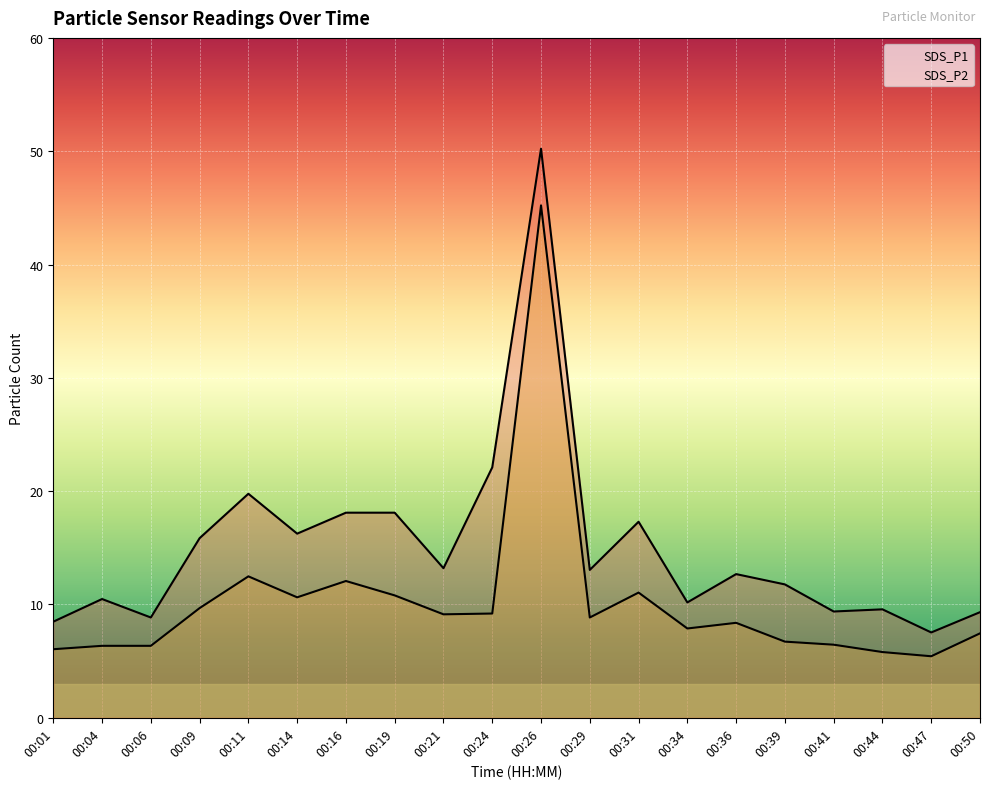

Reading left to right, extract all data points from this chart.

SDS_P1: 00:01=8.5	00:04=10.5	00:06=8.8	00:09=15.8	00:11=19.8	00:14=16.2	00:16=18.1	00:19=18.1	00:21=13.2	00:24=22.1	00:26=50.2	00:29=13.1	00:31=17.3	00:34=10.2	00:36=12.7	00:39=11.8	00:41=9.4	00:44=9.6	00:47=7.5	00:50=9.3
SDS_P2: 00:01=6.0	00:04=6.3	00:06=6.3	00:09=9.7	00:11=12.5	00:14=10.6	00:16=12.1	00:19=10.8	00:21=9.1	00:24=9.2	00:26=45.2	00:29=8.8	00:31=11.1	00:34=7.9	00:36=8.4	00:39=6.7	00:41=6.5	00:44=5.8	00:47=5.4	00:50=7.5